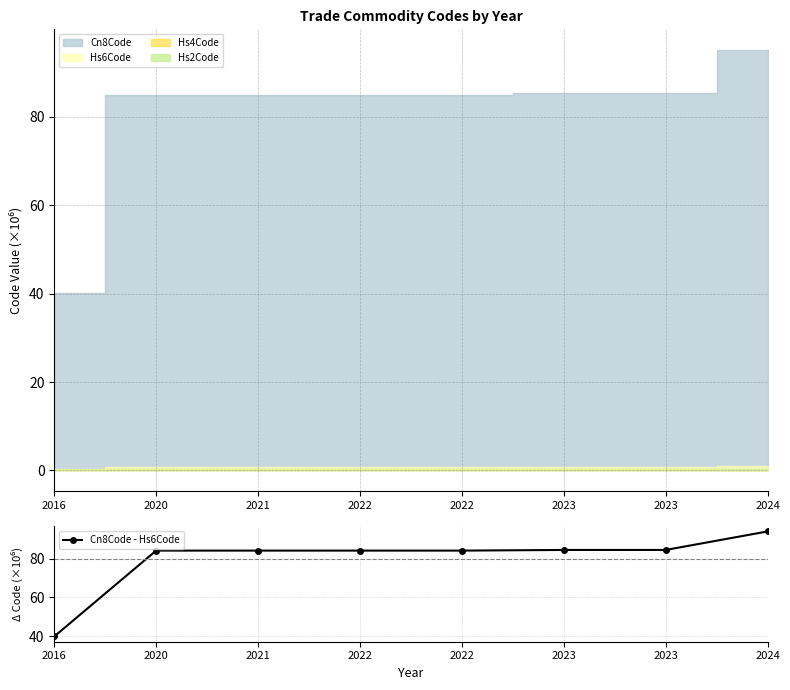

Reading right to left, extract all data points from this chart.

94.1	84.5	84.5	84.2	84.2	84.2	84.2	39.8